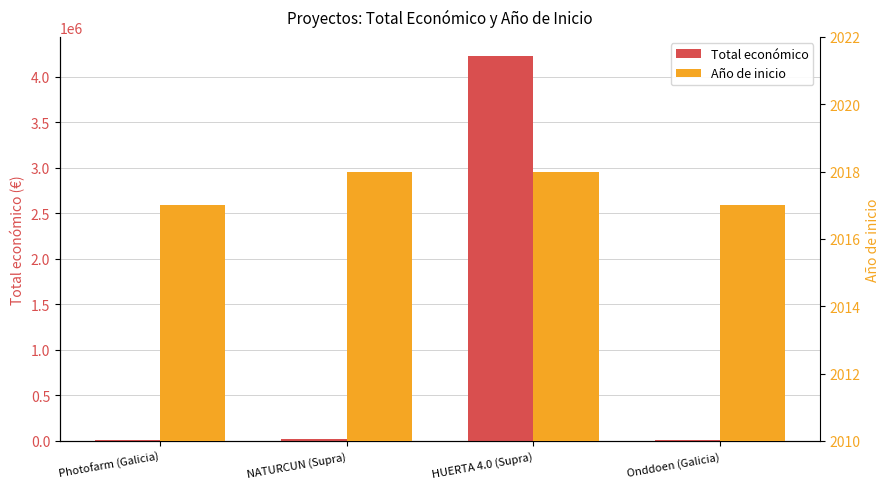

What is the difference between the highest and lowest values at Photofarm (Galicia)?

1983